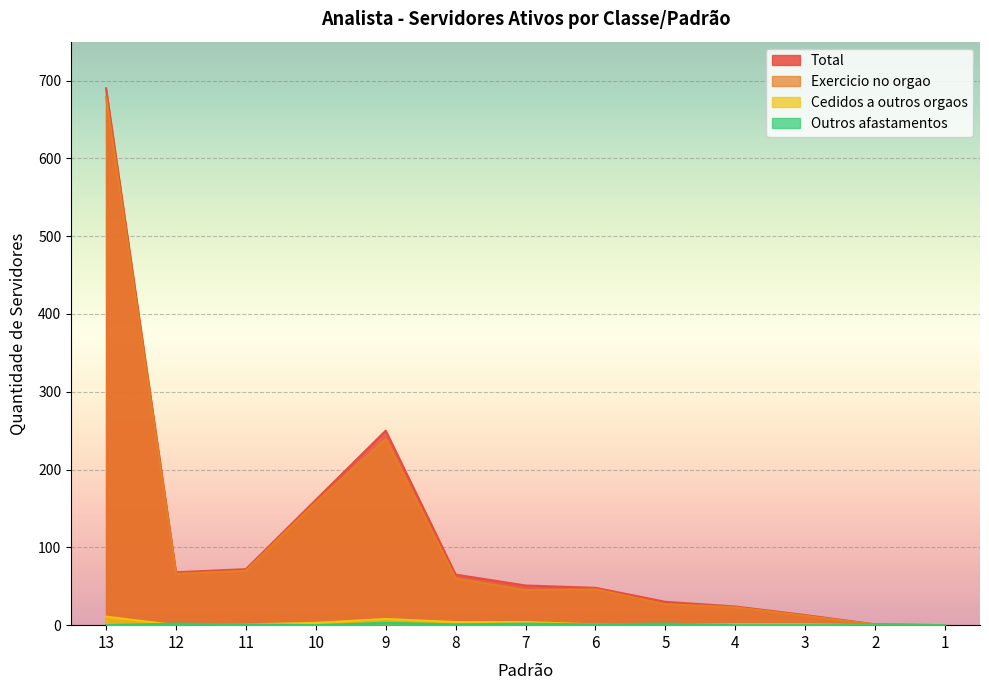

How many data points does each series have?

13